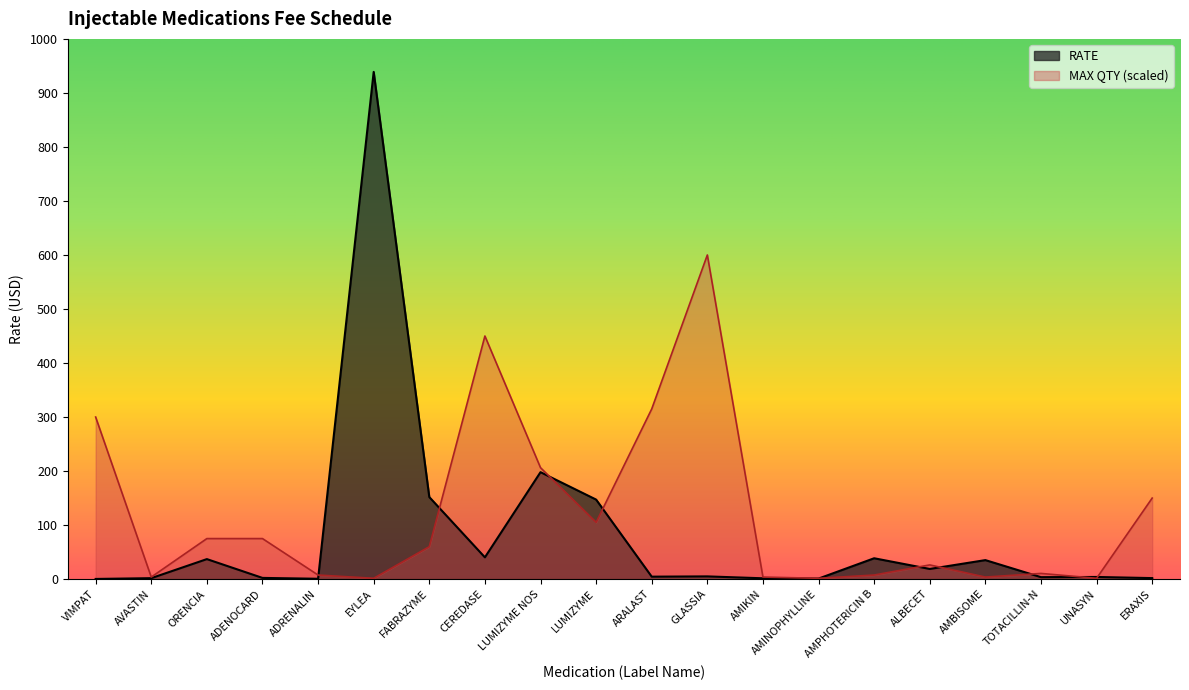

The MAX QTY series shows 3.8 at AMIKIN. True or false?

True